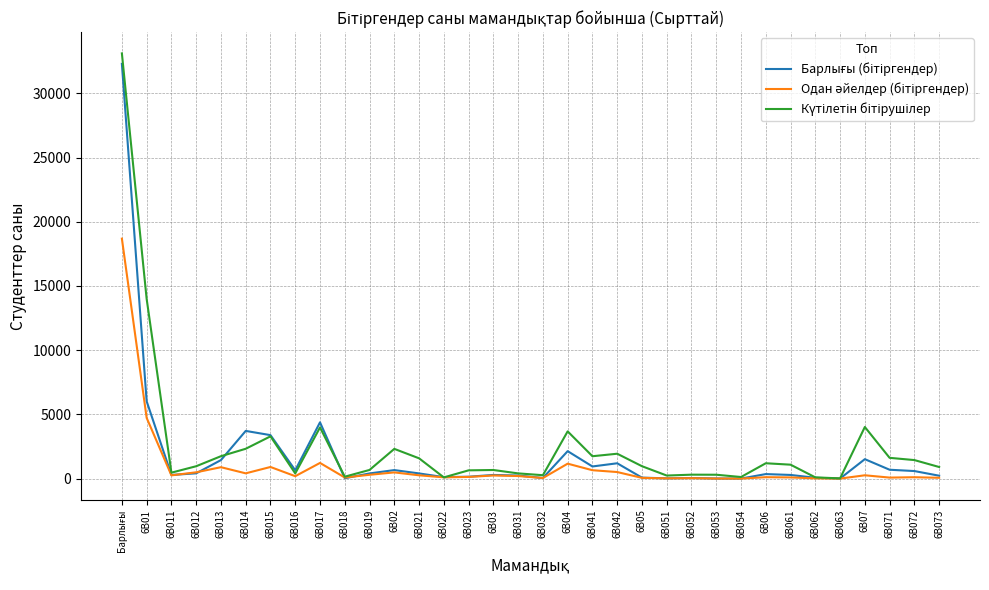

What is the maximum value shown in the chart?

33114